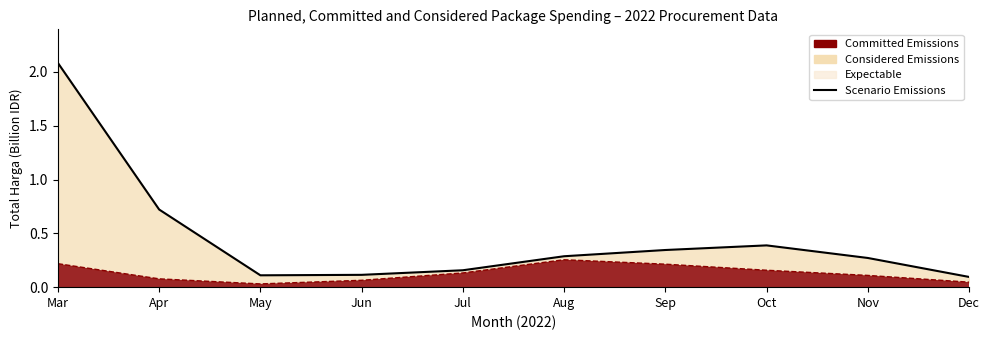

True or false: the data has more than 0 interior local peaks.

True